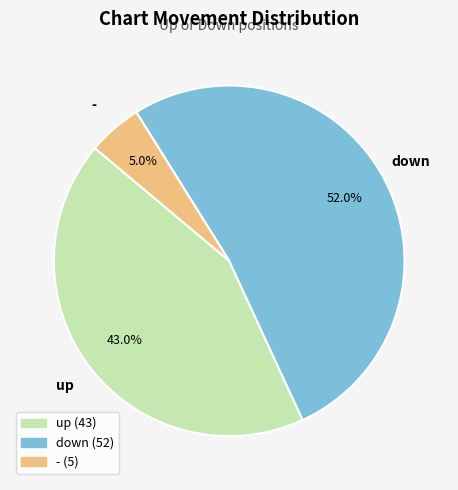

Does up represent more than half of the total?

No